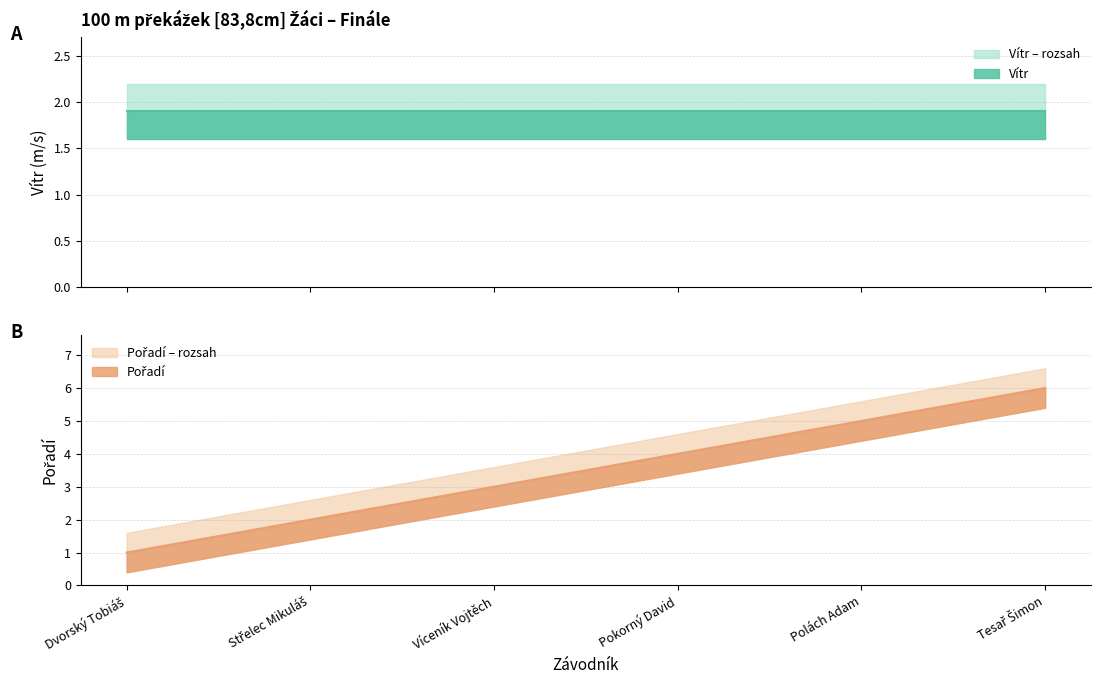

The chart shows a value of 2 at Střelec Mikuláš. True or false?

True